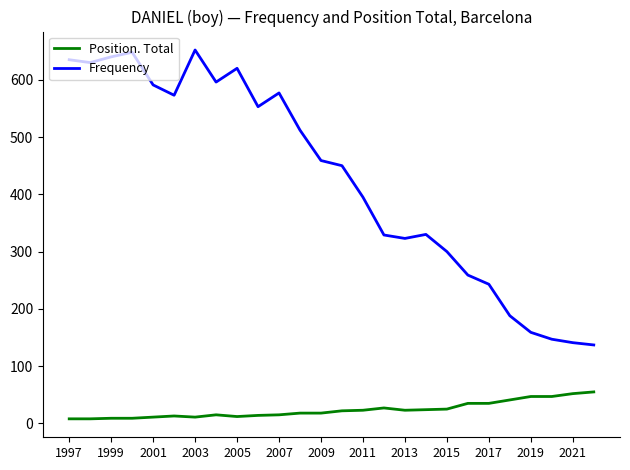

List the series in order of their peak value, lowest first.

Position. Total, Frequency